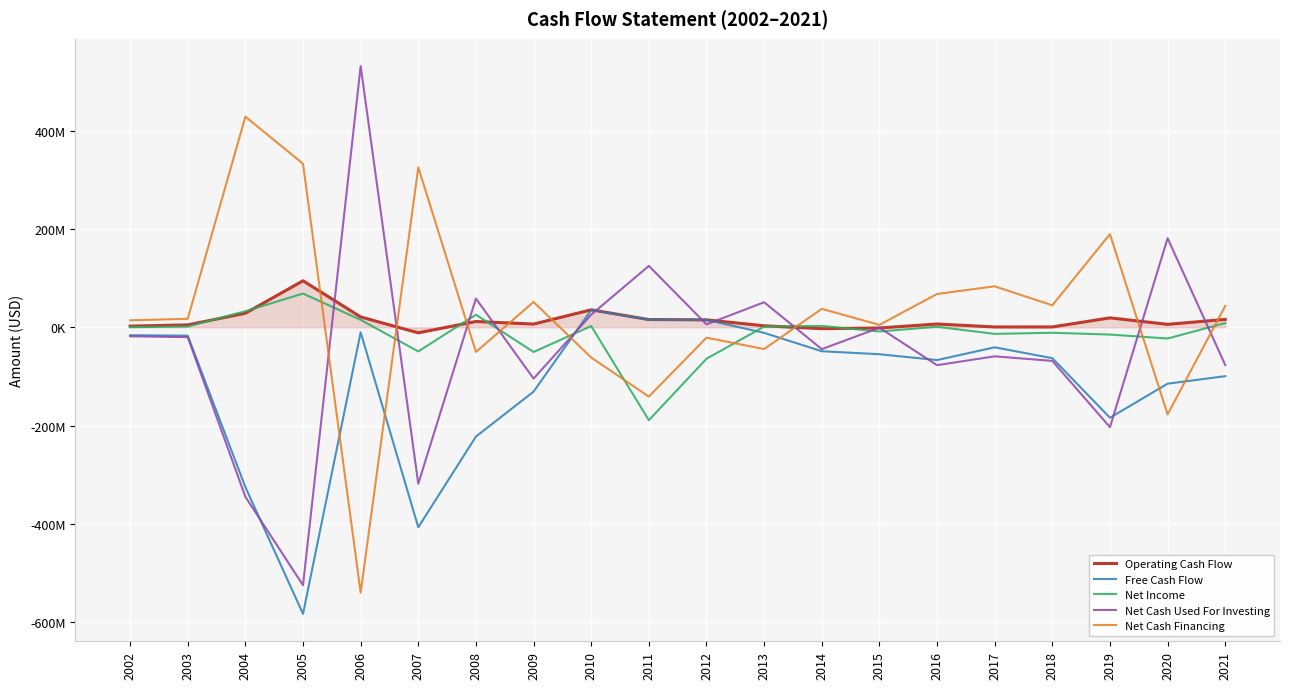

Is the value of Net Cash Financing at 2011 greater than the value of Net Cash Used For Investing at 2008?

No